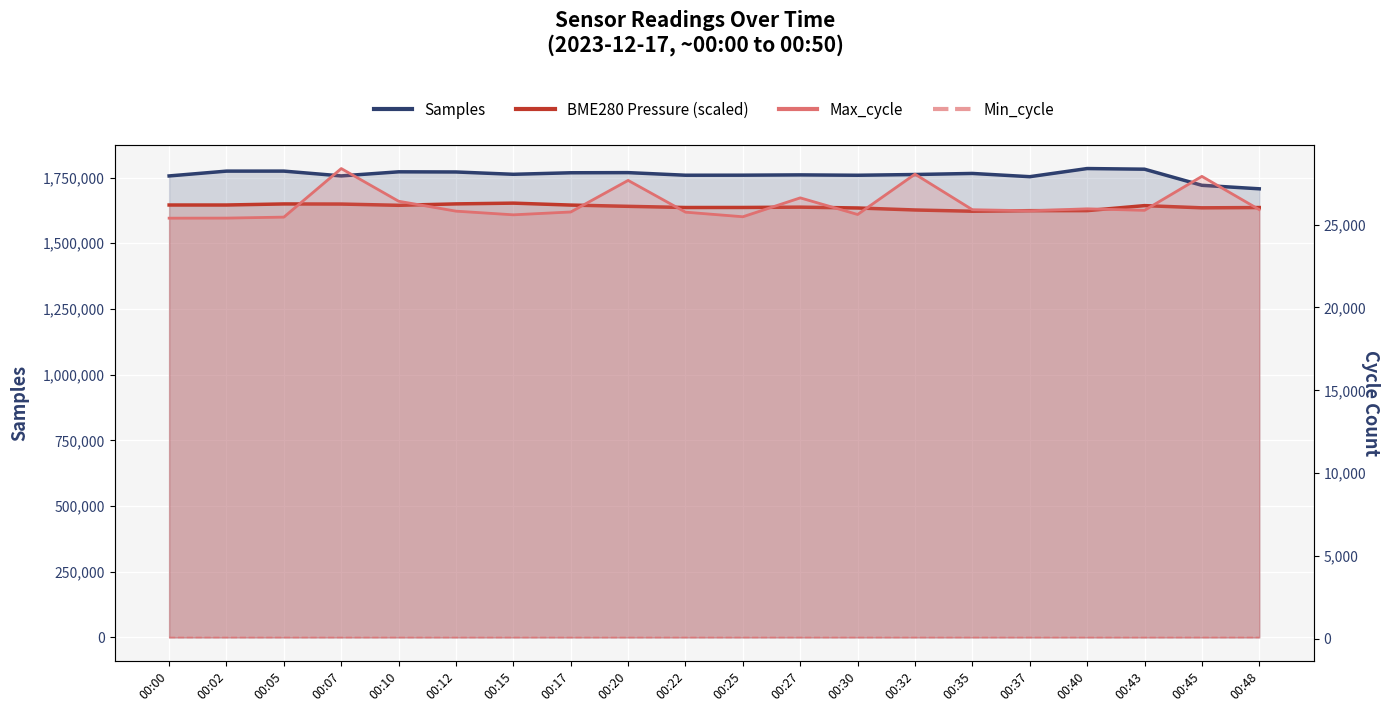

What is the spread (max minus min) of values at 00:05?

1774472.0